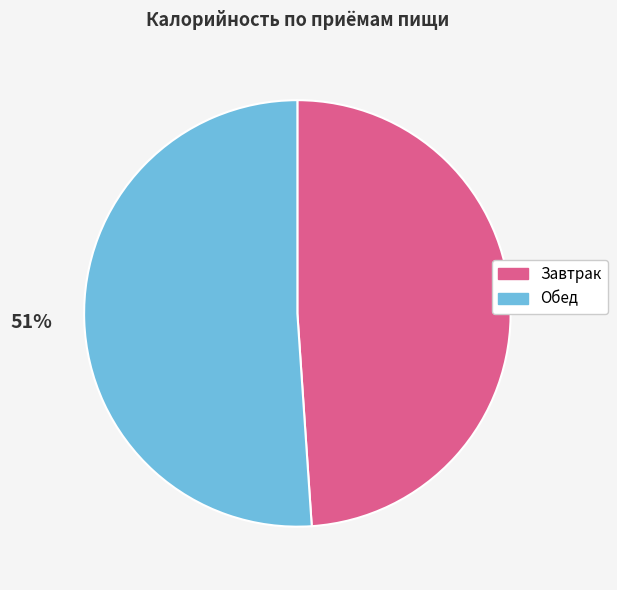

Which has a higher value, Обед or Завтрак?

Обед